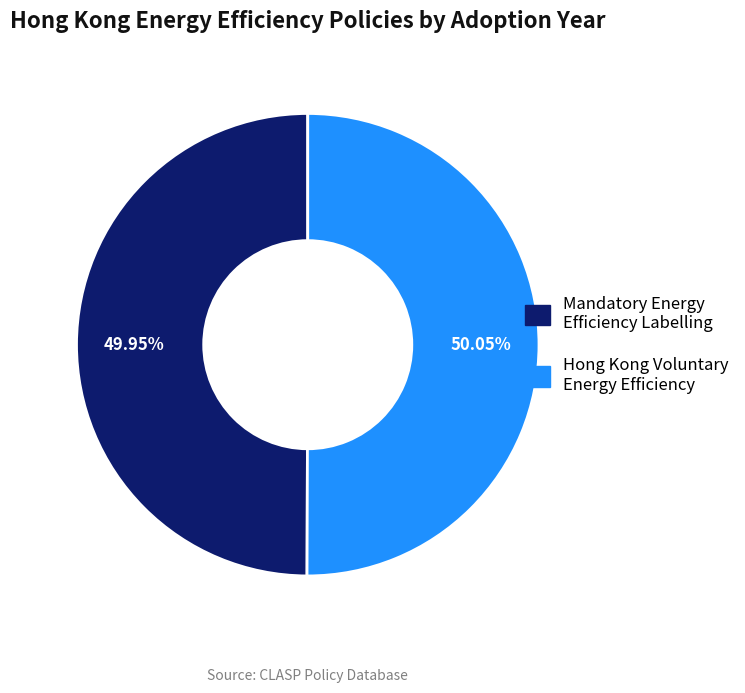

How many slices are in this pie chart?

2